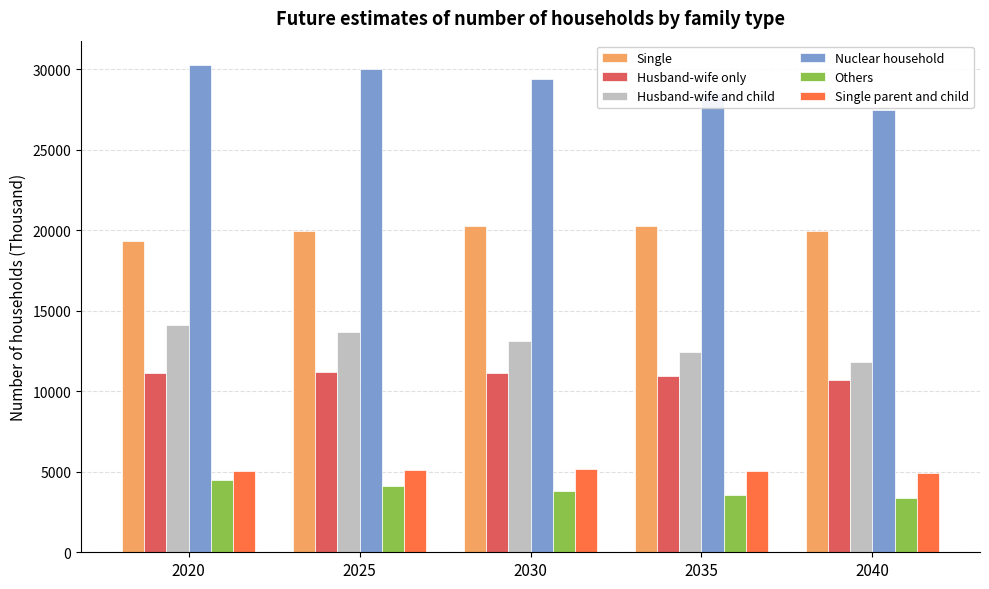

What is the smallest value displayed?

3350